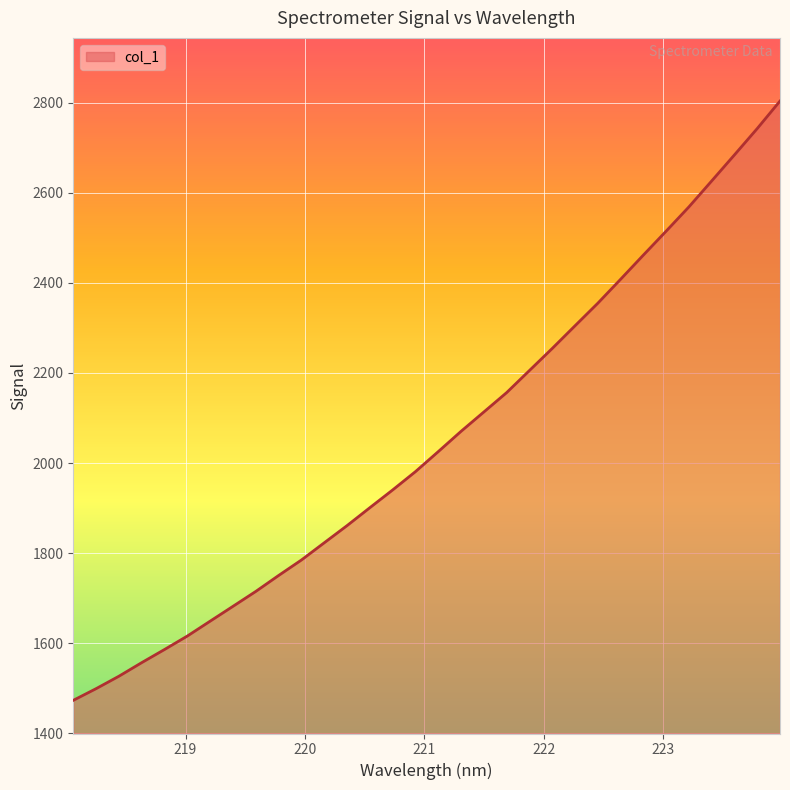

How many values exceed 2025?

16